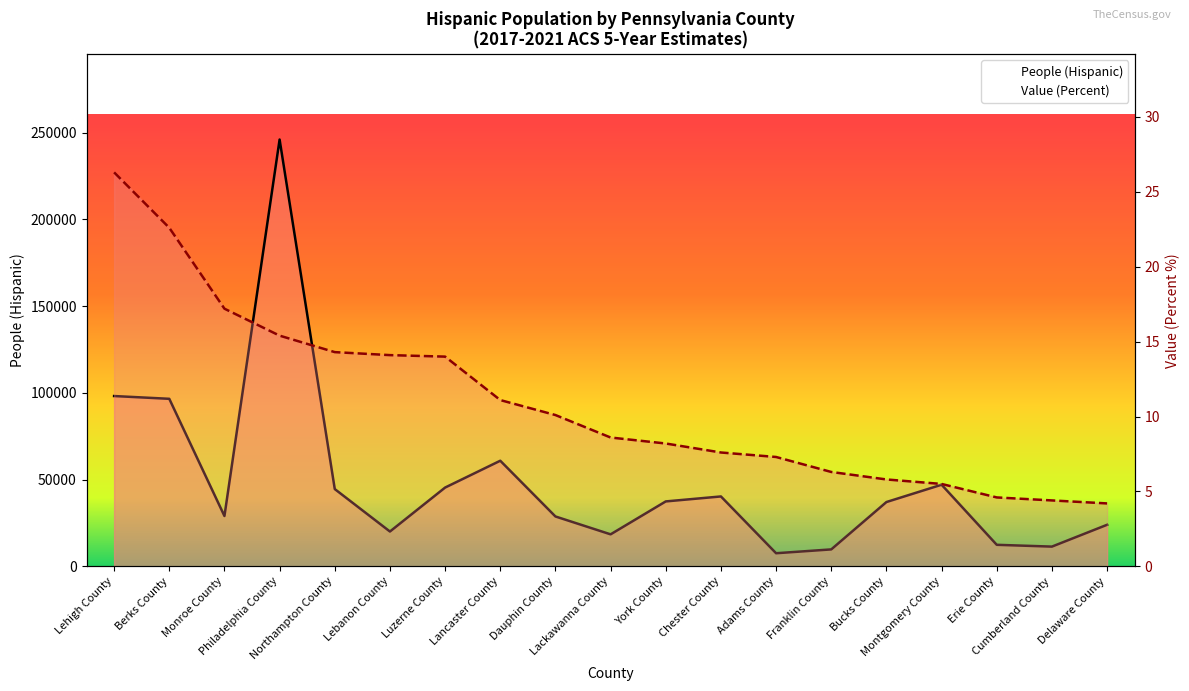

What is the approximate value of People (Hispanic) at York County?

37411.0